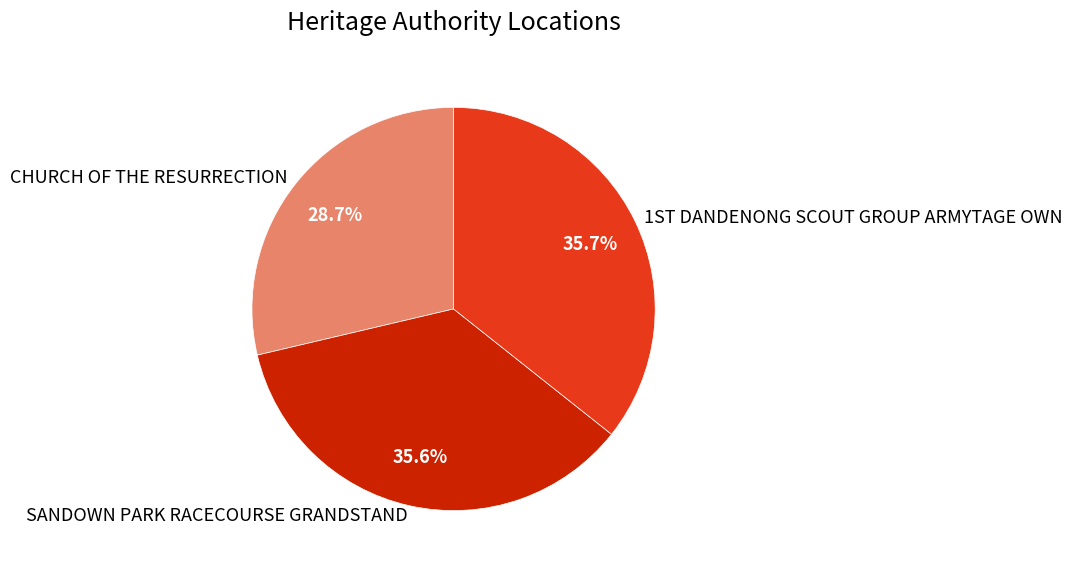

Does any single category account for the majority?

No